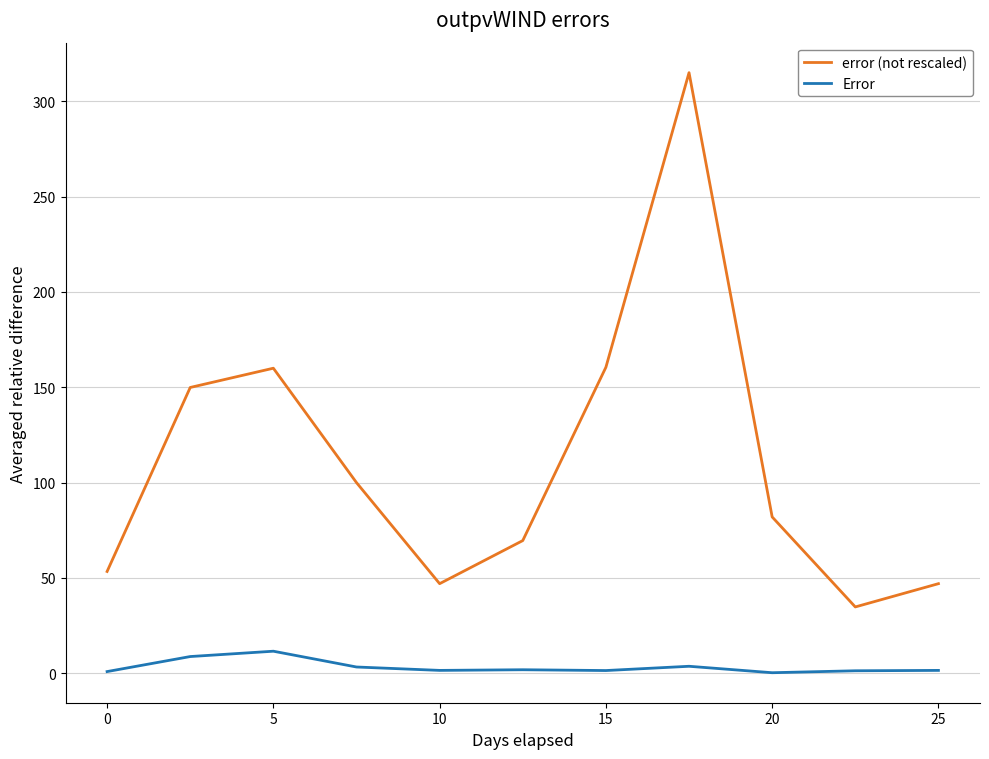

What is the sum of all error (not rescaled) values?

1219.2